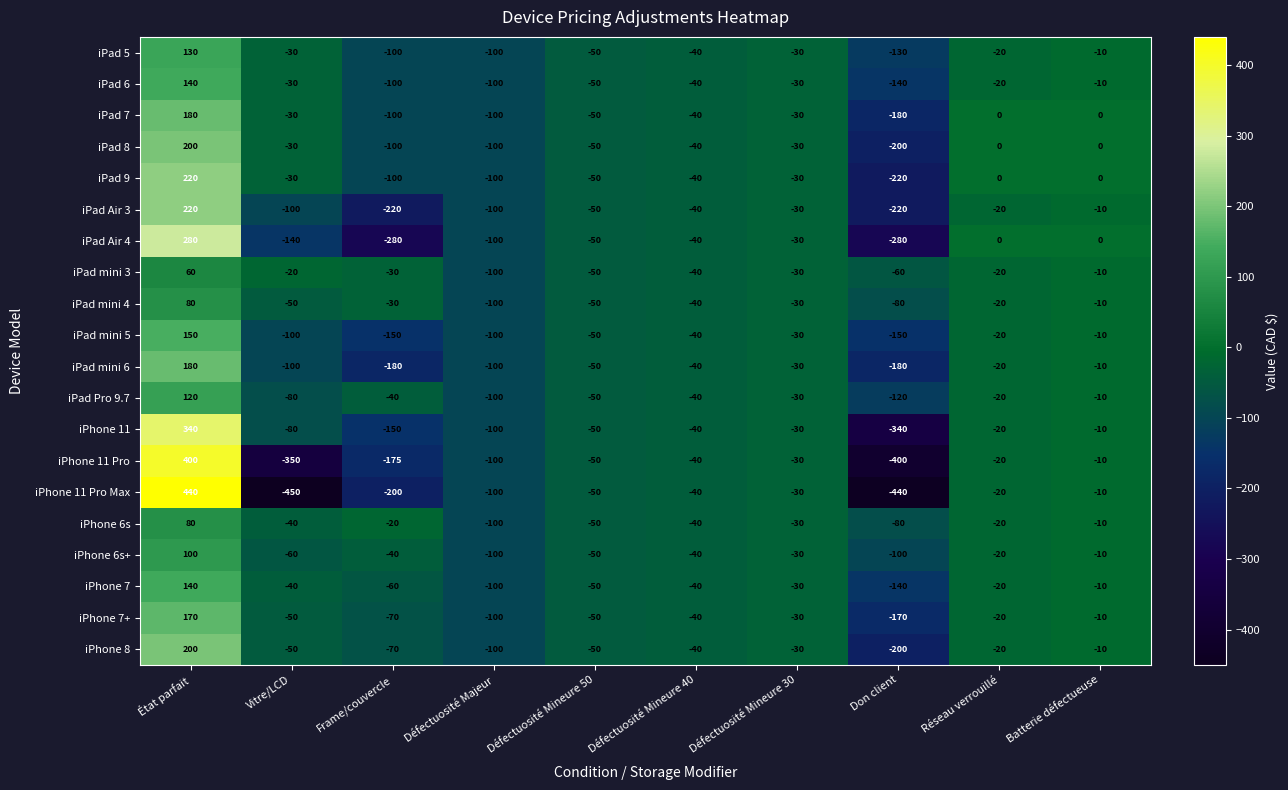

At which label does iPad 6 first exceed -30?

État parfait